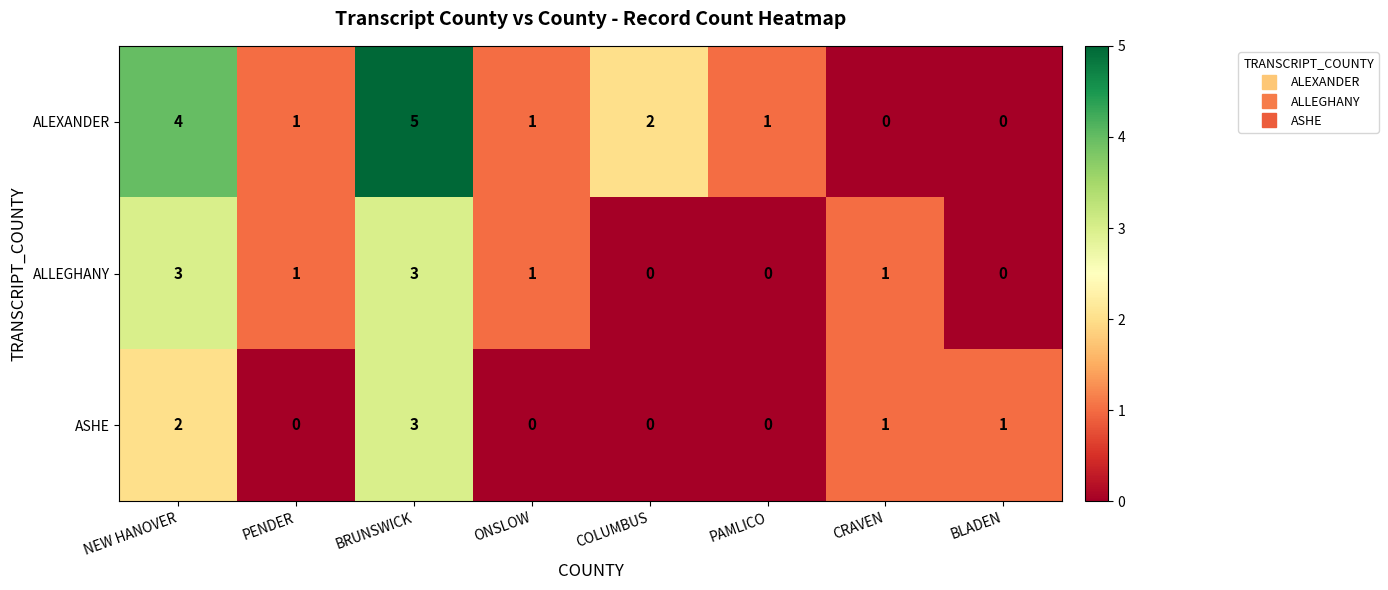

List the series in order of their overall mean, lowest first.

ASHE, ALLEGHANY, ALEXANDER